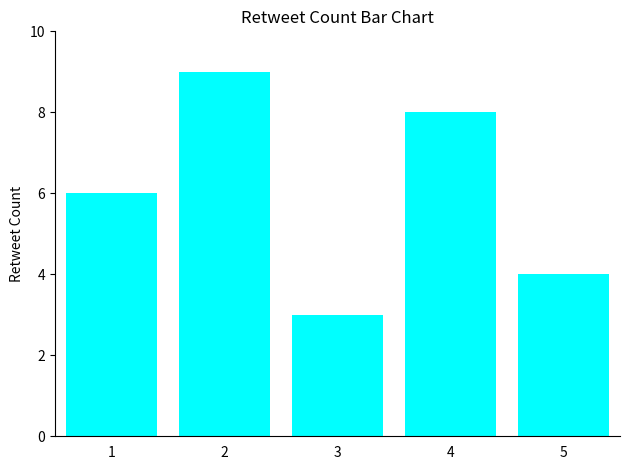

Rank the categories by value from highest to lowest.

2, 4, 1, 5, 3